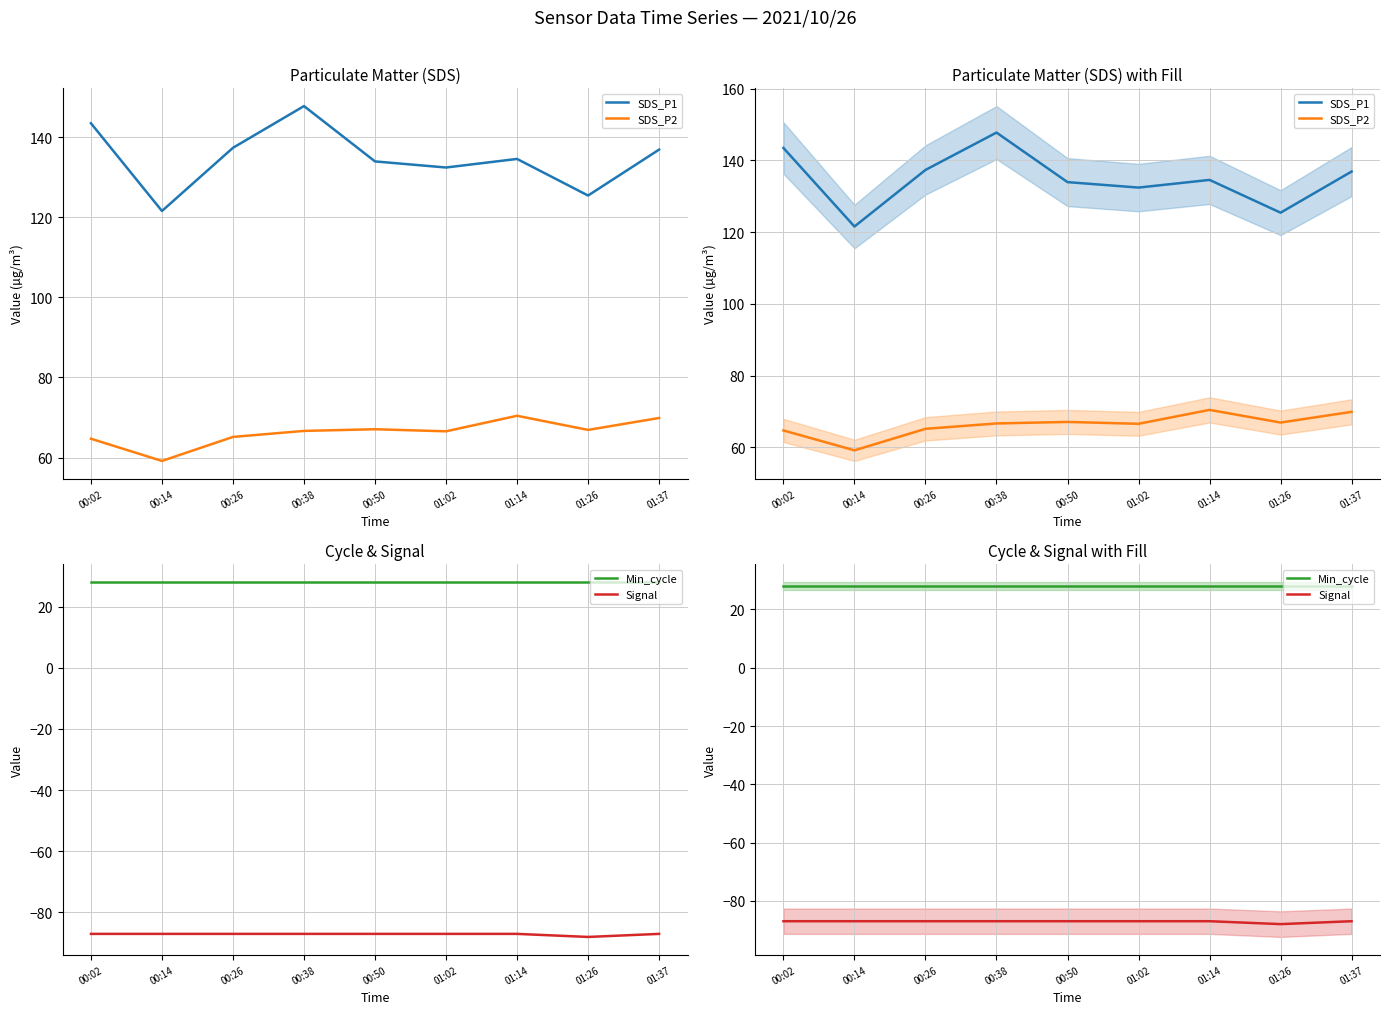

What is the sum of the SDS_P2 values at 01:14 and 00:02?

135.1